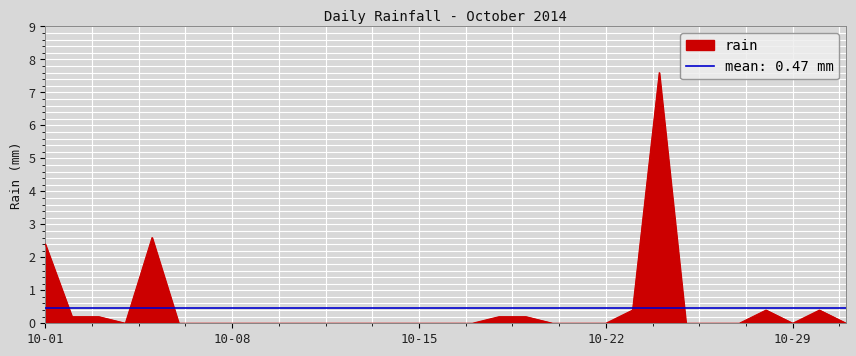

True or false: the data shows -3.2 at 2014-10-21.

False